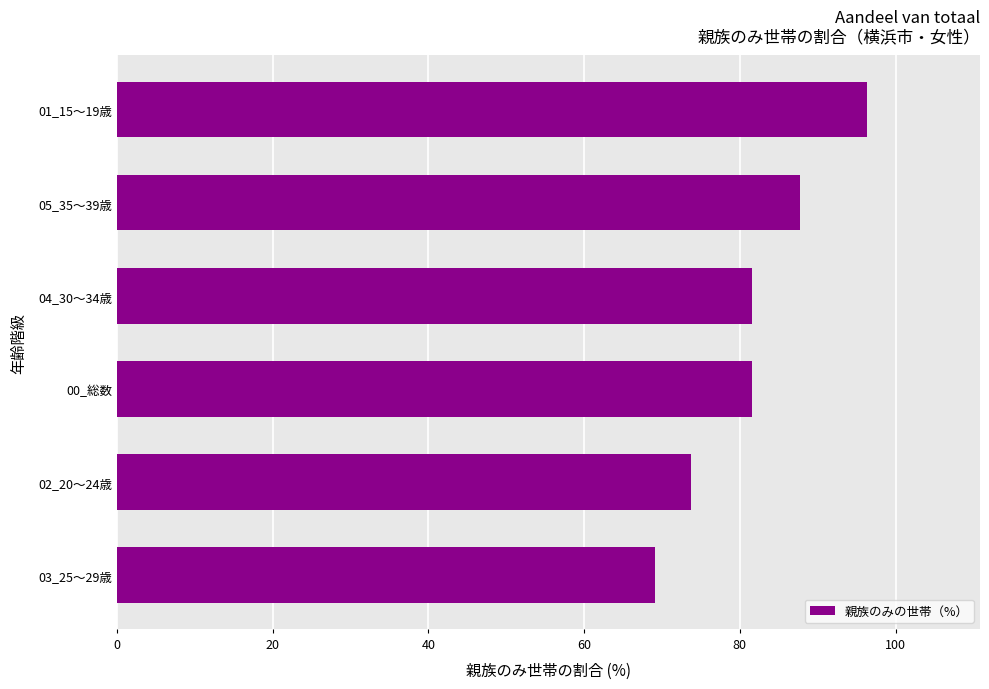

What is the ratio of the value at 01_15～19歳 to the value at 03_25～29歳?

1.4